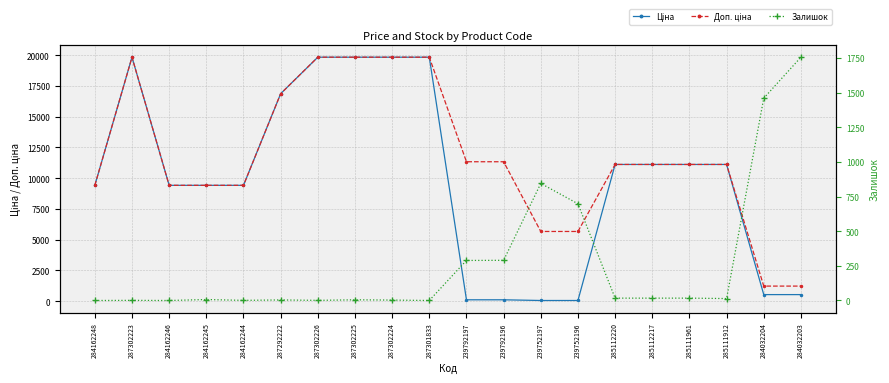

How many lines are shown in the chart?

3